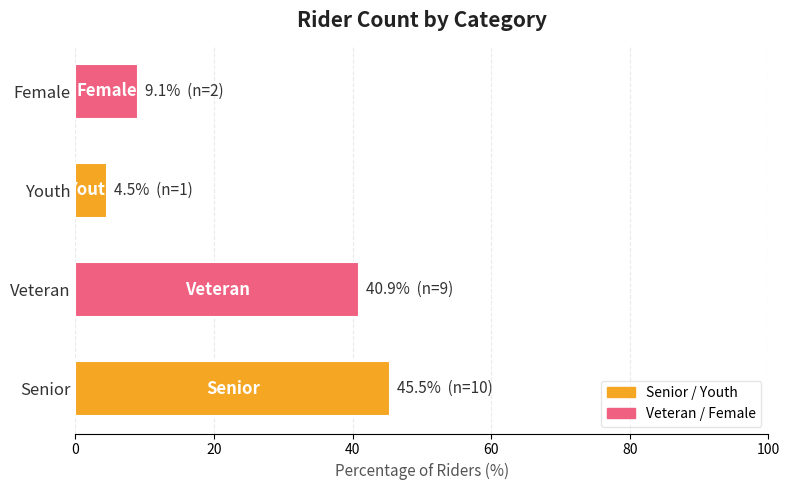

Reading bottom to top, what are all the values shown in this chart?

Senior=45.5	Veteran=40.9	Youth=4.5	Female=9.1